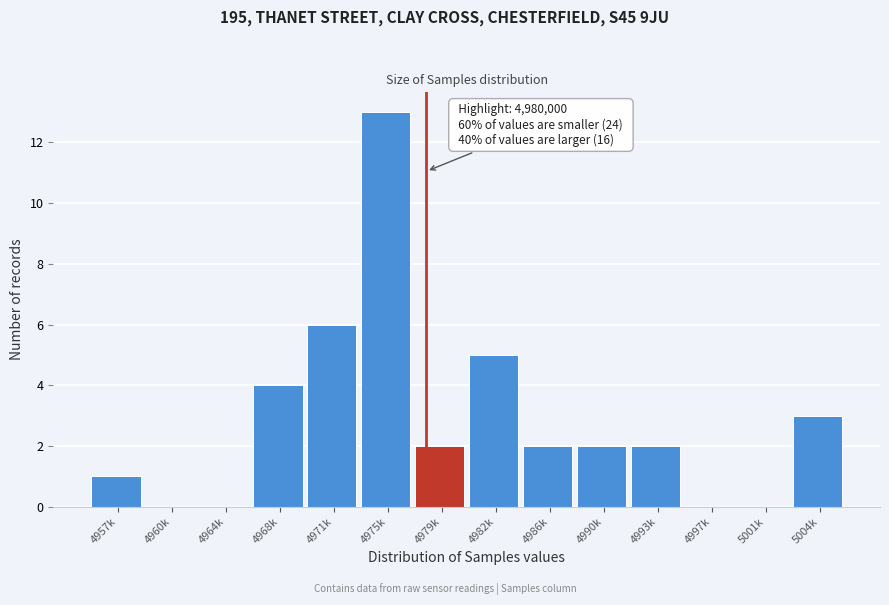

Reading left to right, extract all data points from this chart.

4957k=1	4960k=0	4964k=0	4968k=4	4971k=6	4975k=13	4979k=2	4982k=5	4986k=2	4990k=2	4993k=2	4997k=0	5001k=0	5004k=3